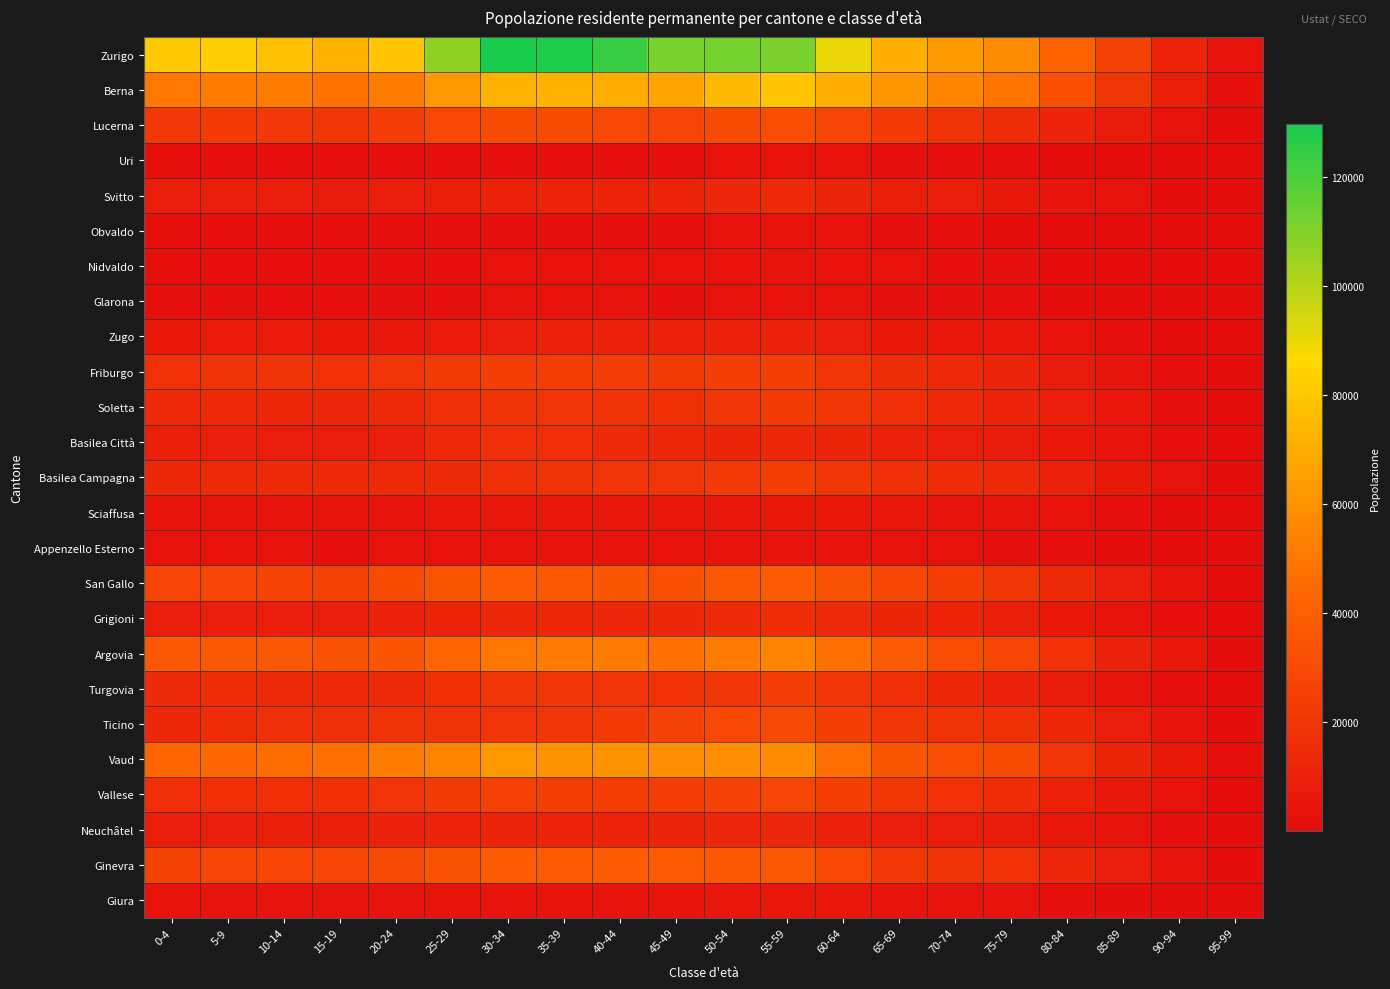

Which series has the widest spread of values?

Zurigo